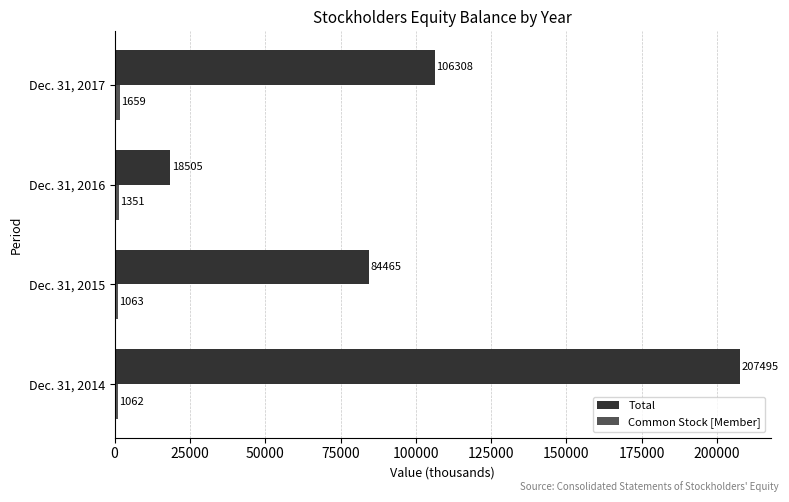

What is the average value of the Total series?

104193